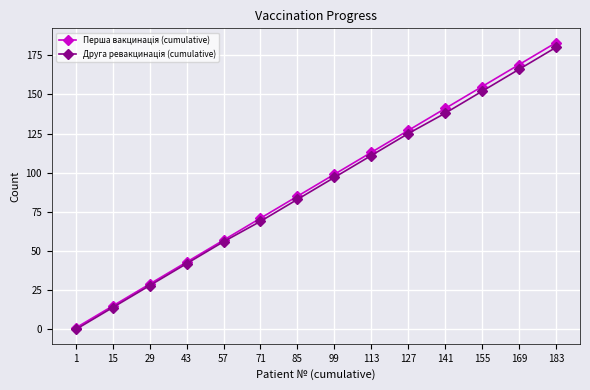

Does the chart have visible grid lines?

Yes